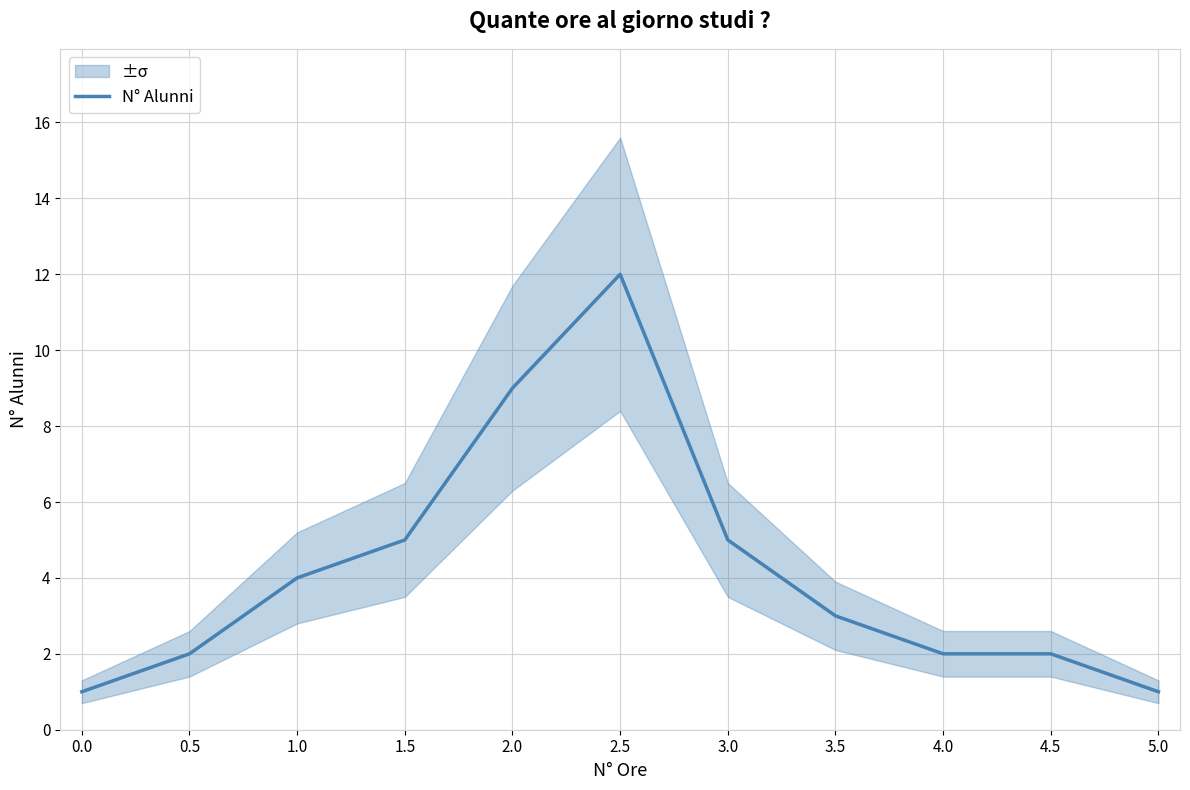

At which label does the data first exceed 3?

1.0